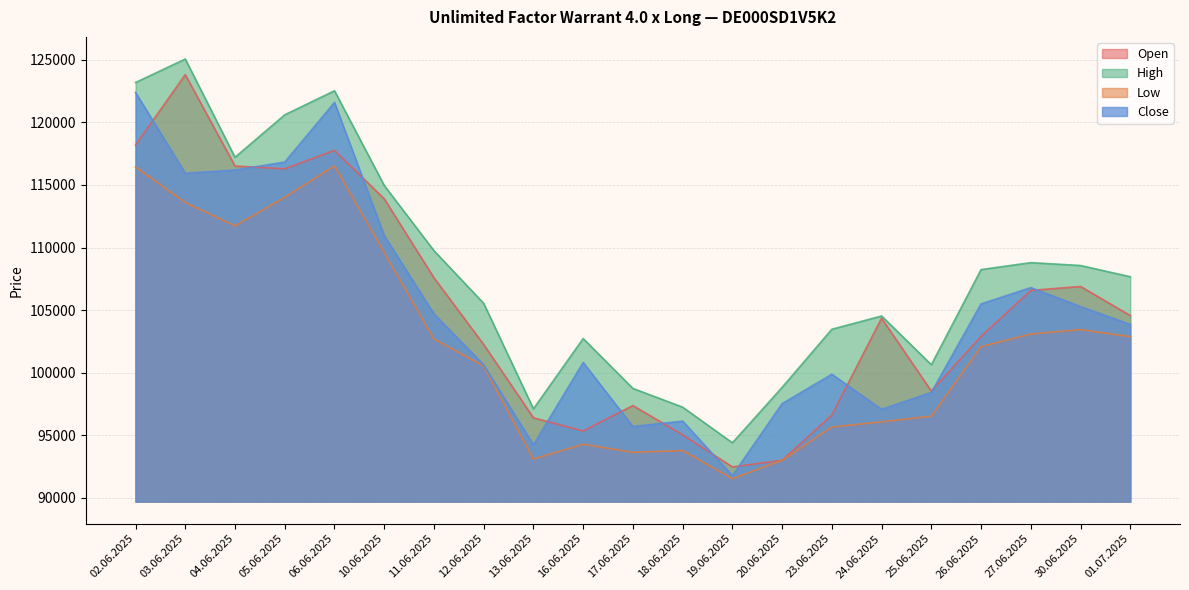

Which series has the widest spread of values?

Open